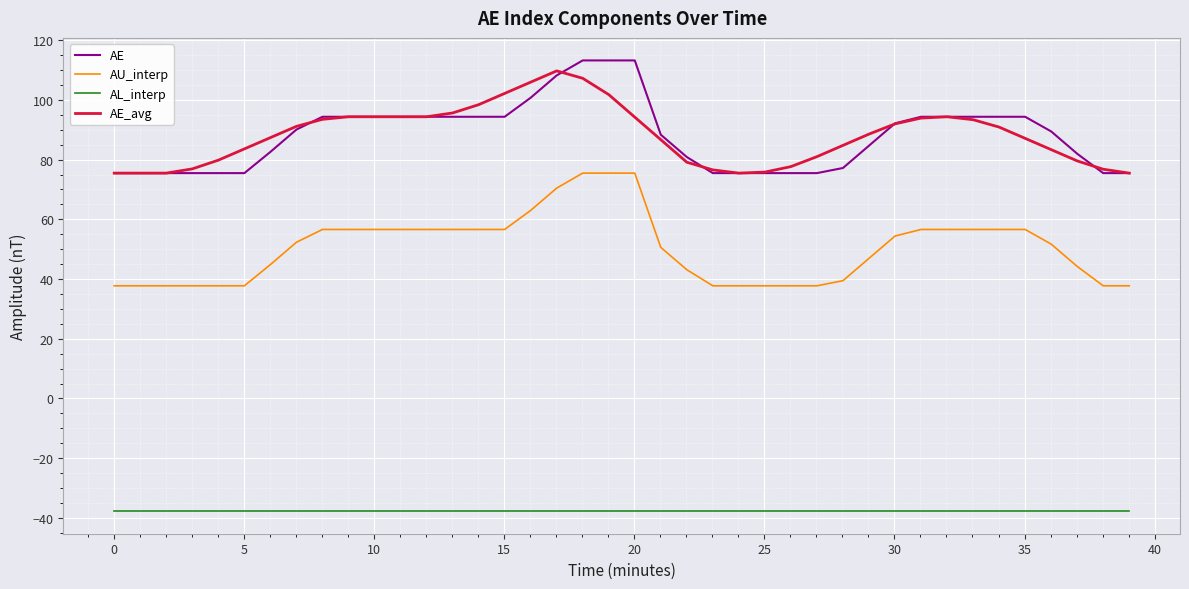

True or false: AU_interp and AE_avg cross at least once.

False